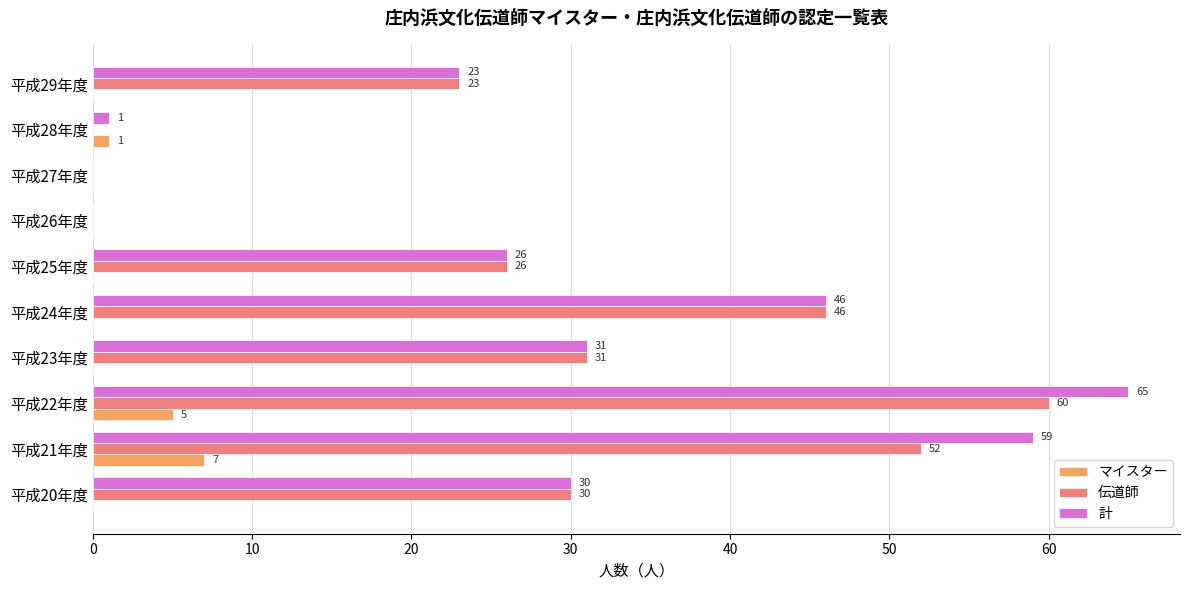

Where is 伝道師 nearest to the value 30?

平成20年度